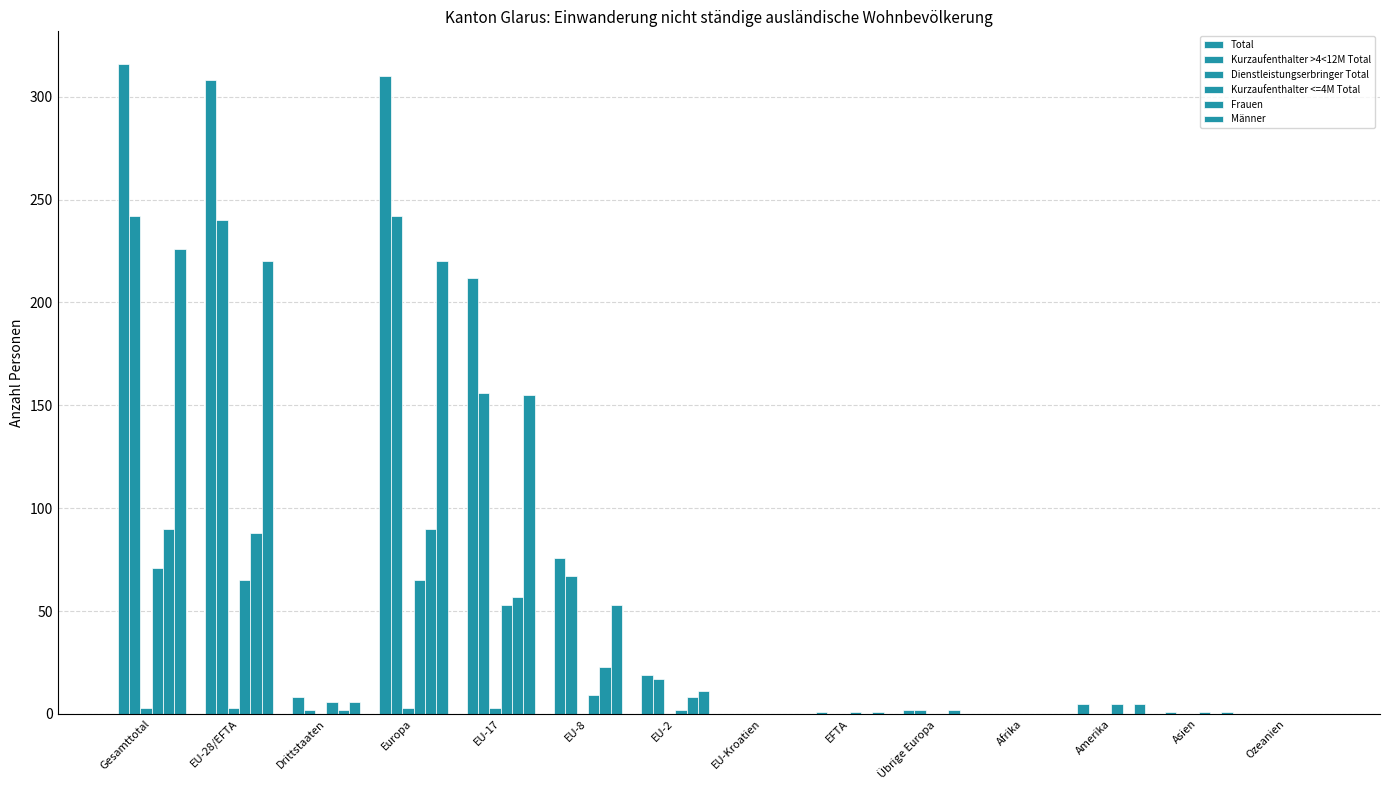

Which has a higher value, Europa or Amerika?

Europa